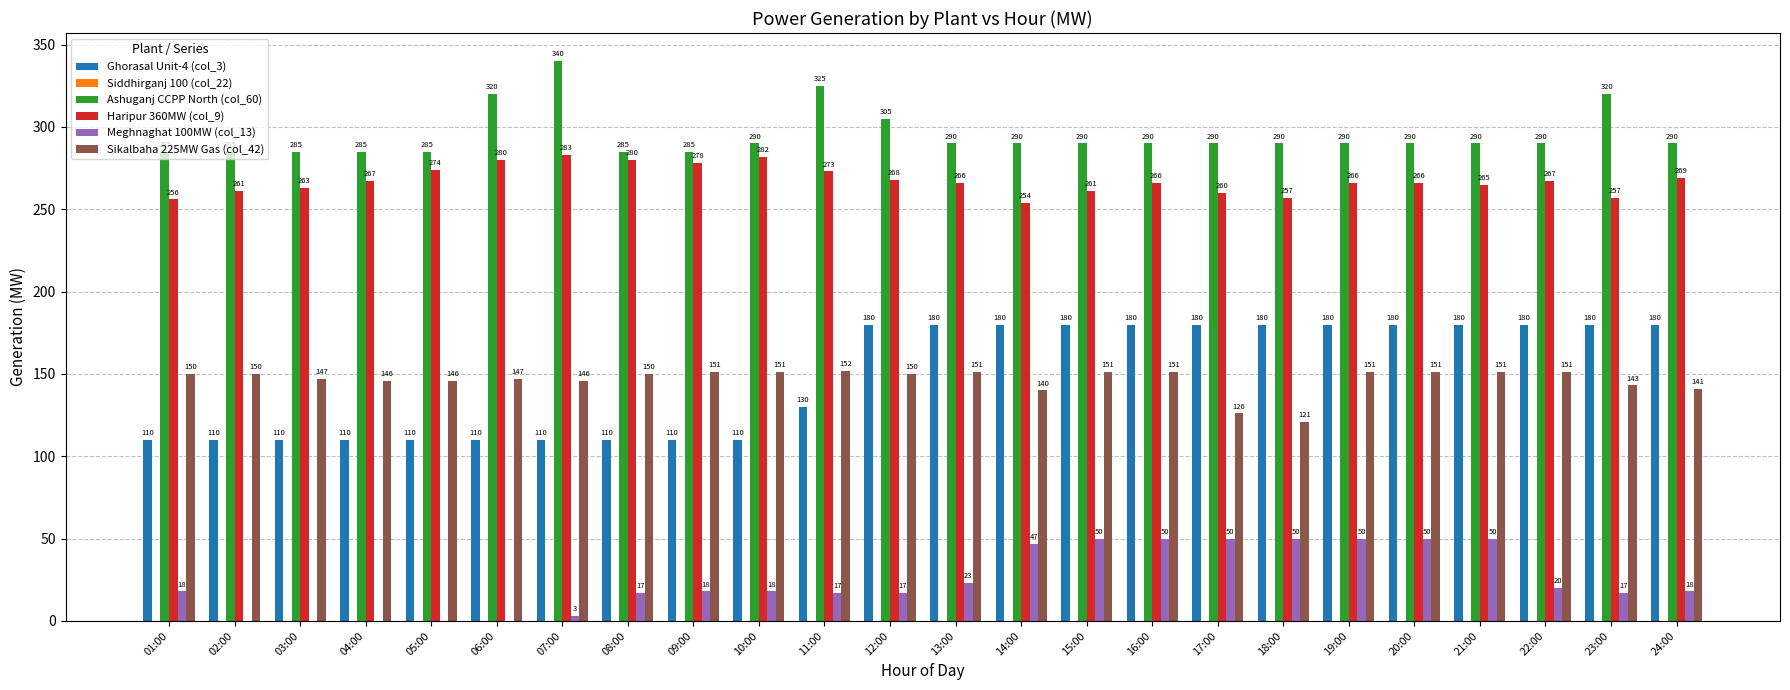

Is it true that Meghnaghat 100MW (col_13) equals 50 at 20:00?

True